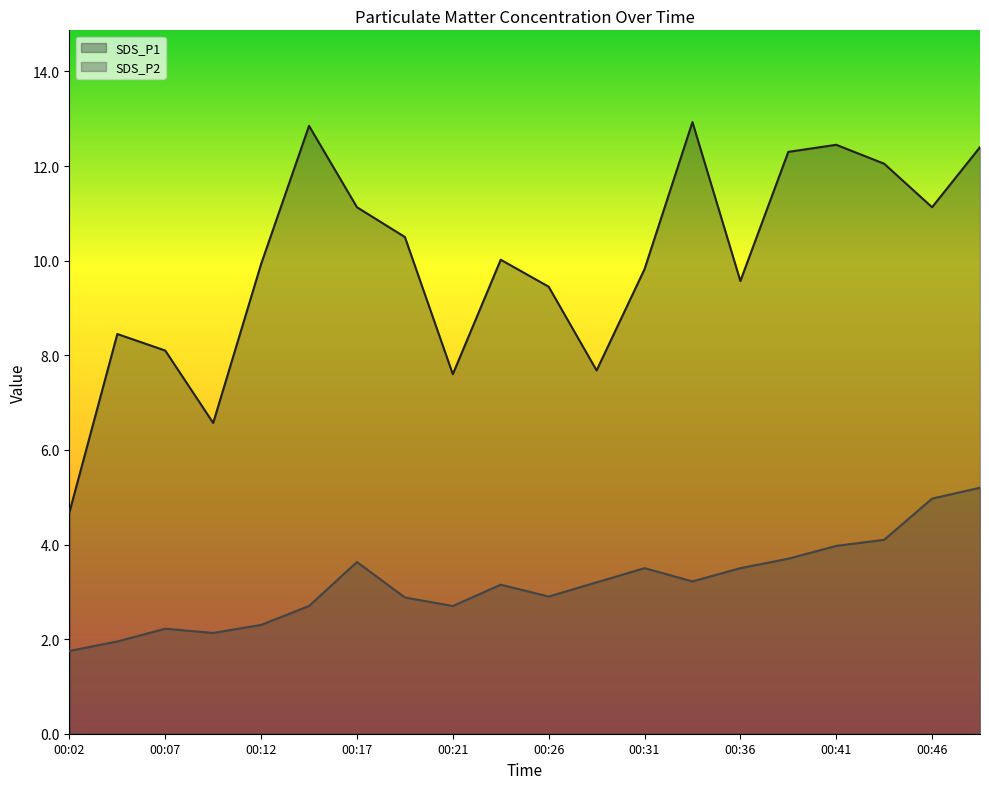

What is the difference between the maximum and second lowest values in the SDS_P1 series?

6.4